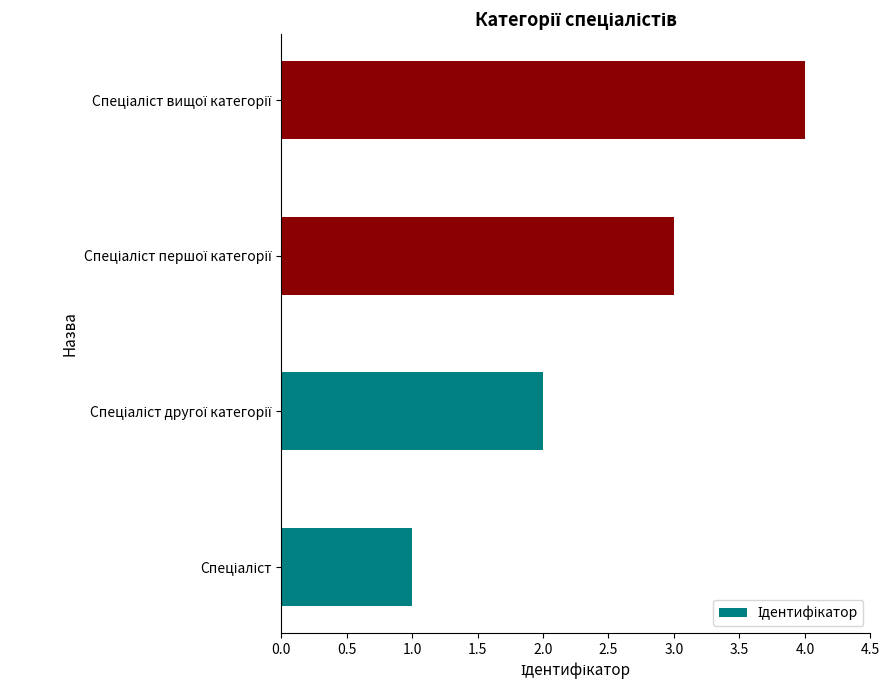

Does the chart contain any negative values?

No